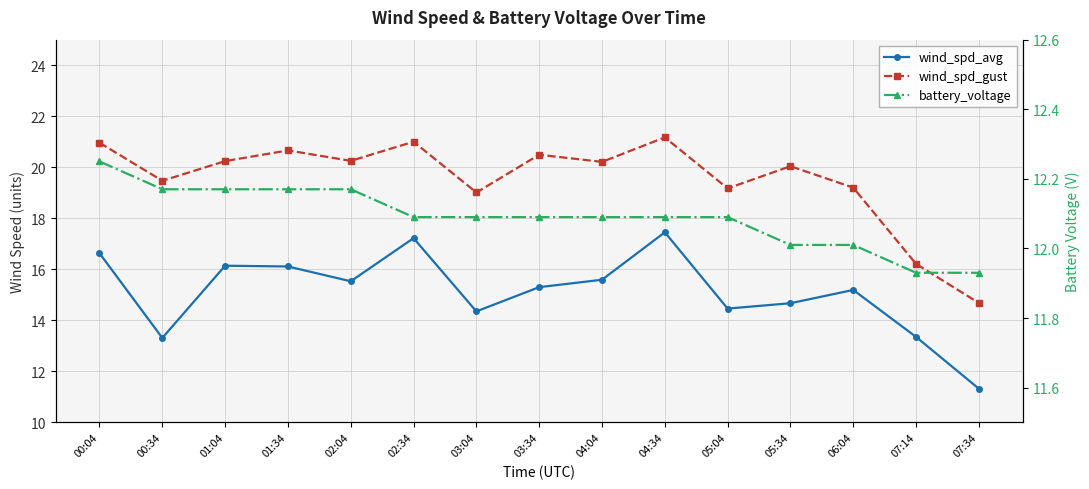

At which category is the sum across all series the highest?

04:34